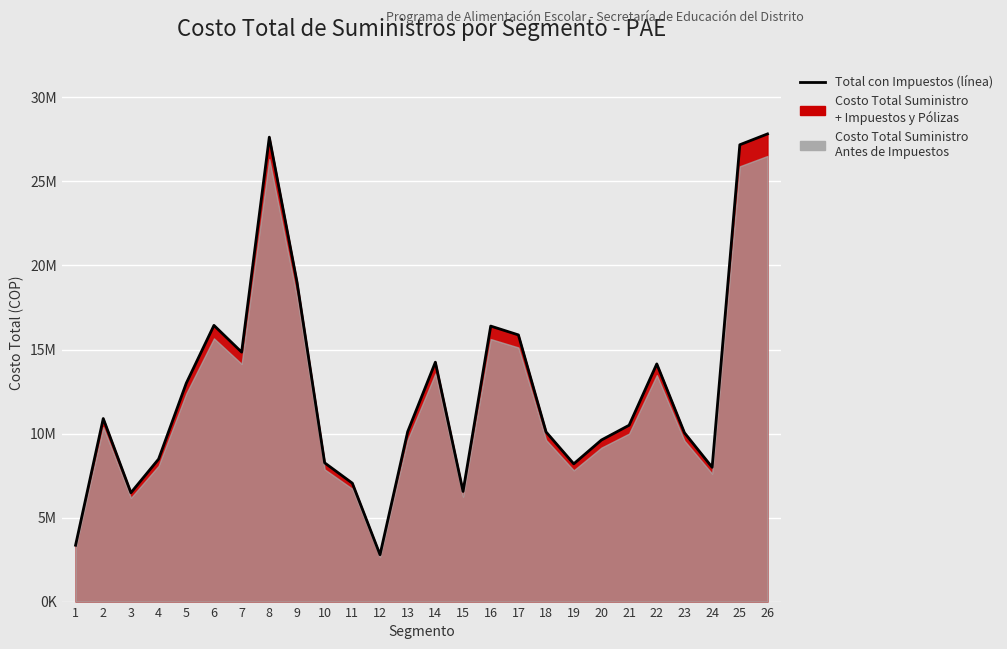

How many data points does each series have?

26